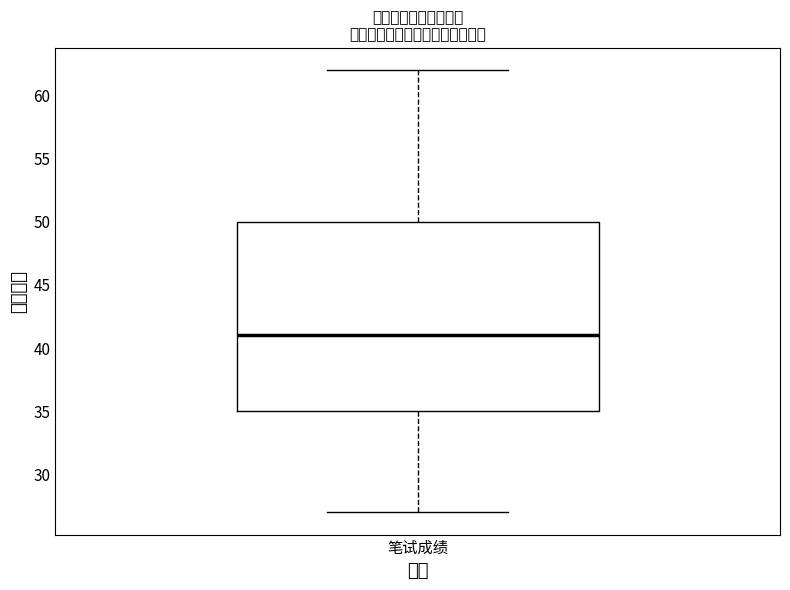

Where is the upper edge of the box for 笔试成绩 on the y-axis? The values are not printed on the chart, so give them approximately, as read against the axis.

50